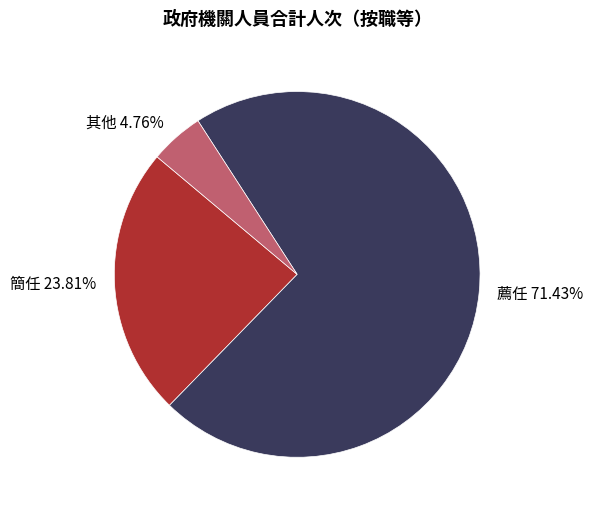

Which category has the smallest portion of the pie?

其他